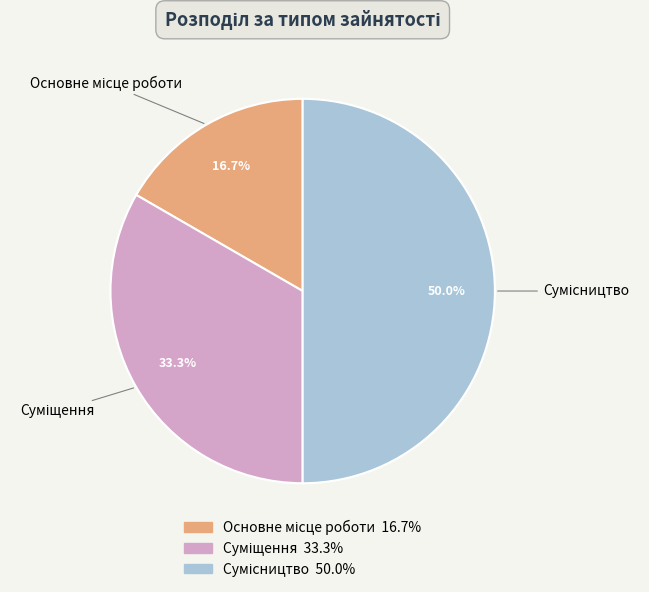

To the nearest percent, what percentage of the pie is Сумісництво?

50%